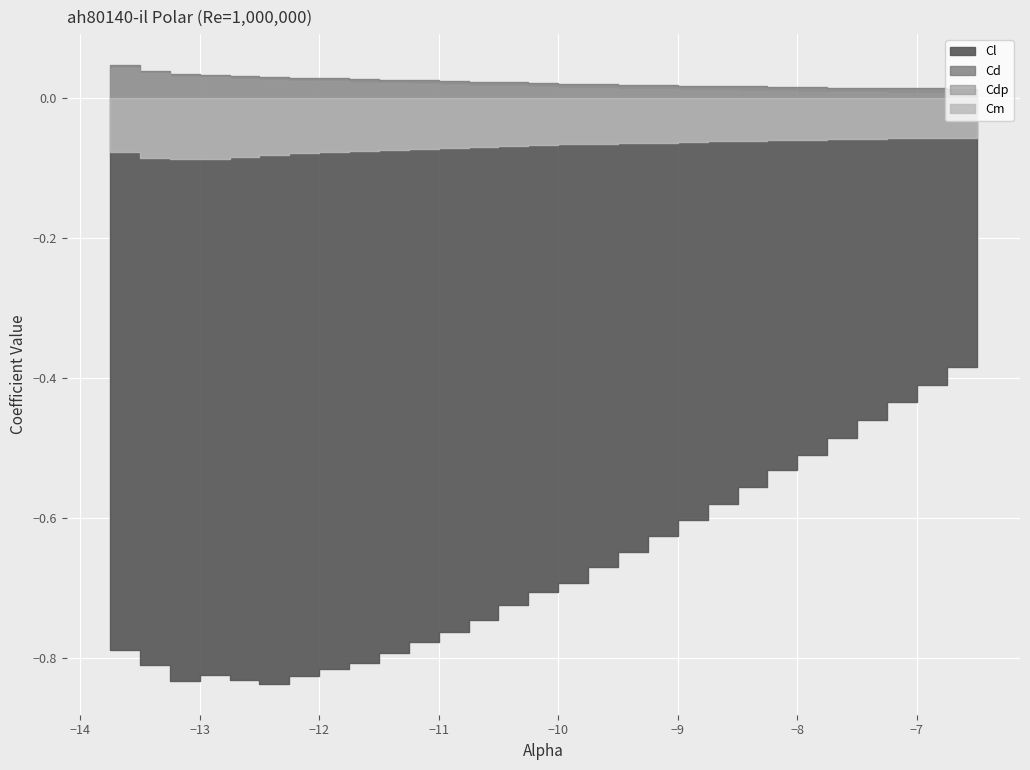

What is the minimum value shown in the chart?

-0.8